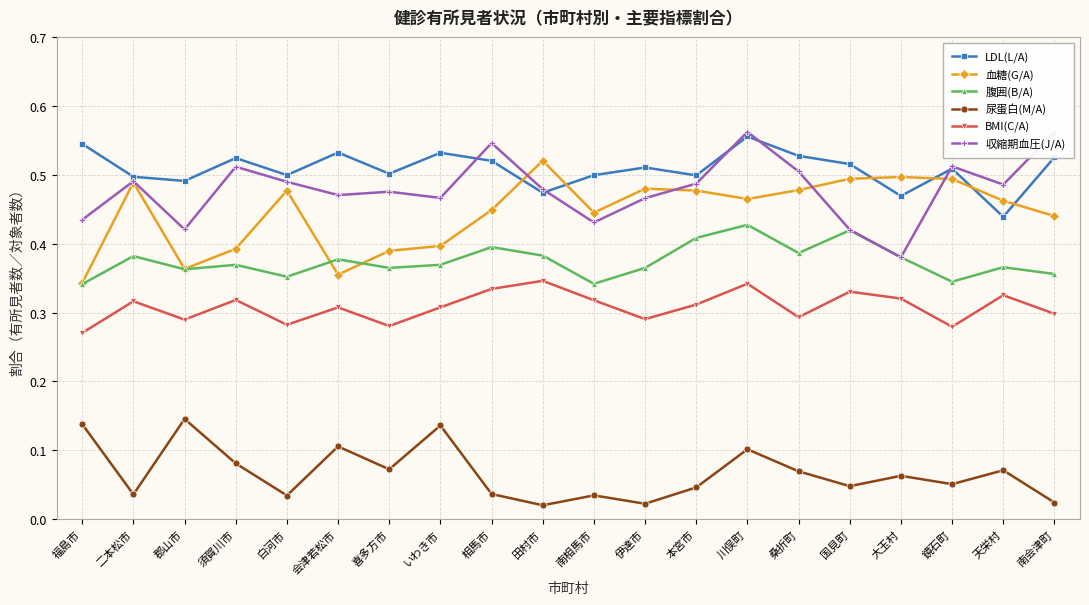

List the series in order of their peak value, lowest first.

尿蛋白(M/A), BMI(C/A), 腹囲(B/A), 血糖(G/A), LDL(L/A), 収縮期血圧(J/A)